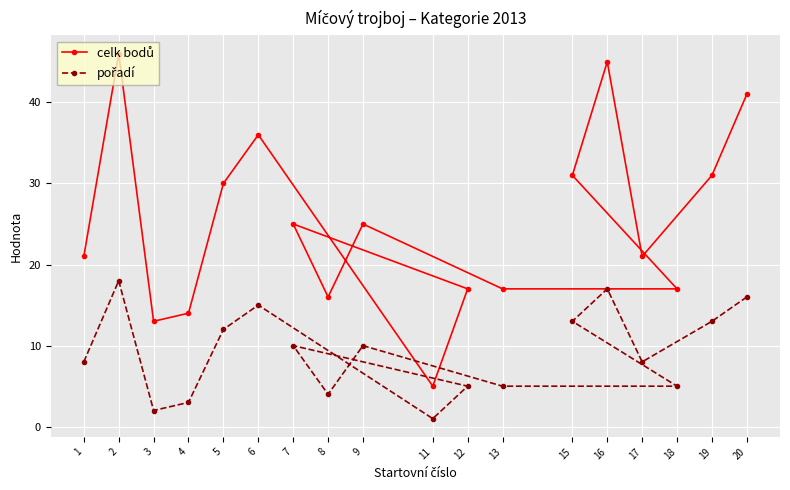

List the series in order of their overall mean, lowest first.

pořadí, celk bodů